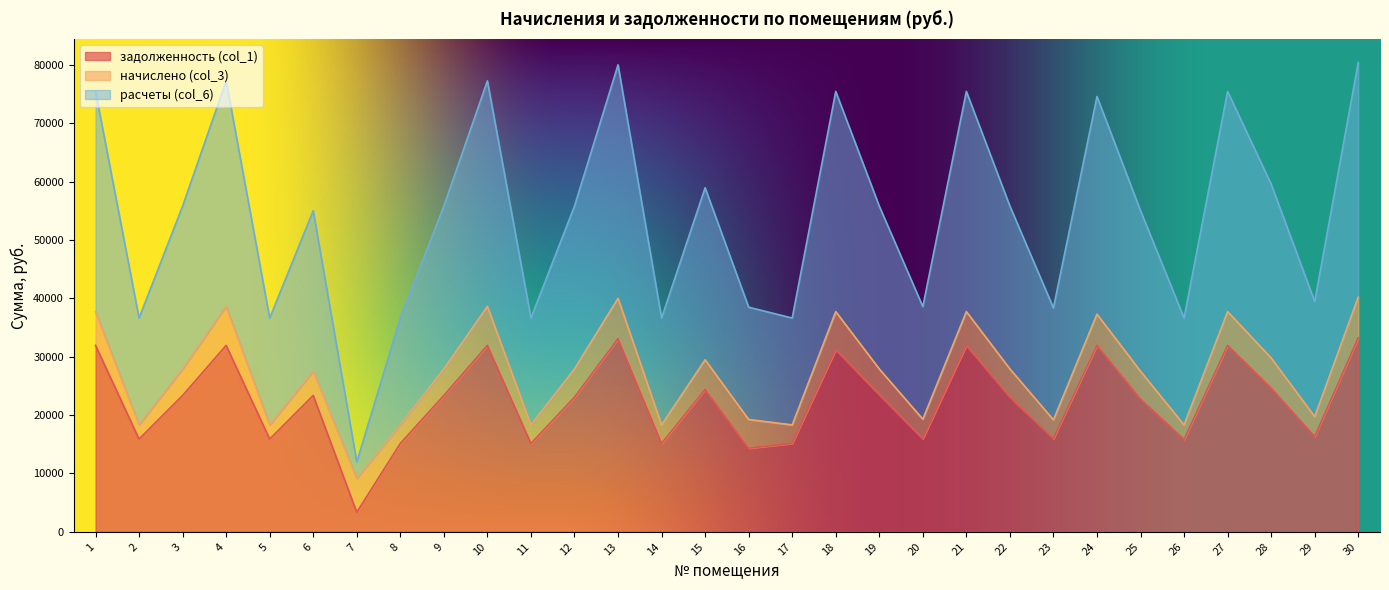

Which category has the lowest value in the задолженность (col_1) series?

7